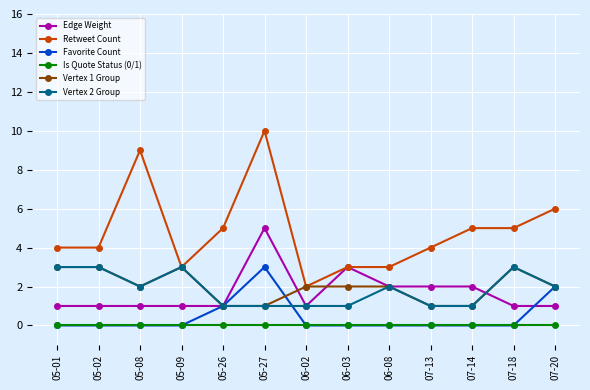

Reading right to left, list all the values displayed in this chart.

Edge Weight: 07-20=1	07-18=1	07-14=2	07-13=2	06-08=2	06-03=3	06-02=1	05-27=5	05-26=1	05-09=1	05-08=1	05-02=1	05-01=1
Retweet Count: 07-20=6	07-18=5	07-14=5	07-13=4	06-08=3	06-03=3	06-02=2	05-27=10	05-26=5	05-09=3	05-08=9	05-02=4	05-01=4
Favorite Count: 07-20=2	07-18=0	07-14=0	07-13=0	06-08=0	06-03=0	06-02=0	05-27=3	05-26=1	05-09=0	05-08=0	05-02=0	05-01=0
Is Quote Status (0/1): 07-20=0	07-18=0	07-14=0	07-13=0	06-08=0	06-03=0	06-02=0	05-27=0	05-26=0	05-09=0	05-08=0	05-02=0	05-01=0
Vertex 1 Group: 07-20=2	07-18=3	07-14=1	07-13=1	06-08=2	06-03=2	06-02=2	05-27=1	05-26=1	05-09=3	05-08=2	05-02=3	05-01=3
Vertex 2 Group: 07-20=2	07-18=3	07-14=1	07-13=1	06-08=2	06-03=1	06-02=1	05-27=1	05-26=1	05-09=3	05-08=2	05-02=3	05-01=3